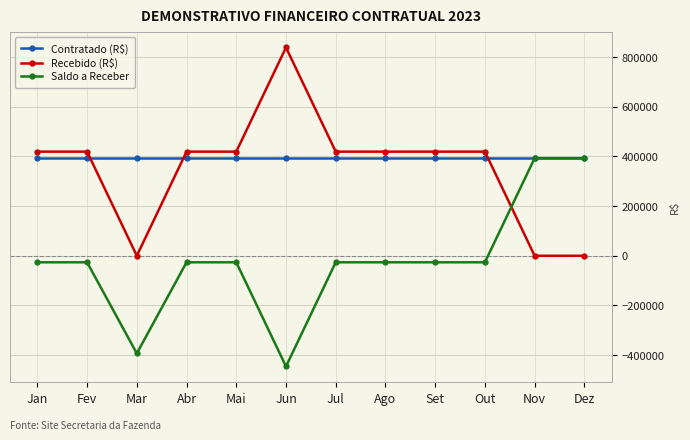

How many lines are shown in the chart?

3